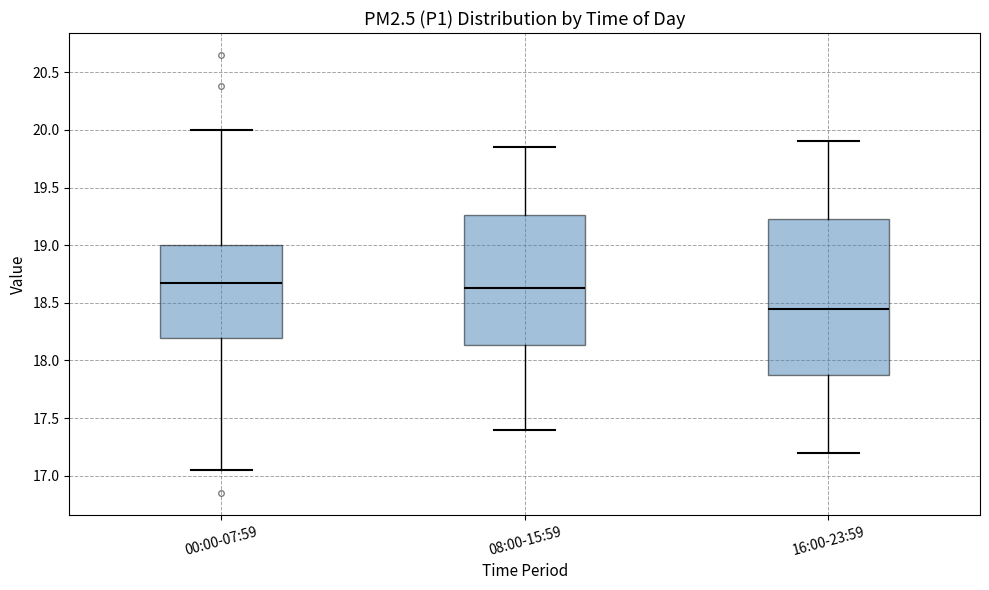

Which box is the tallest, from its lower edge to its upper edge?

16:00-23:59